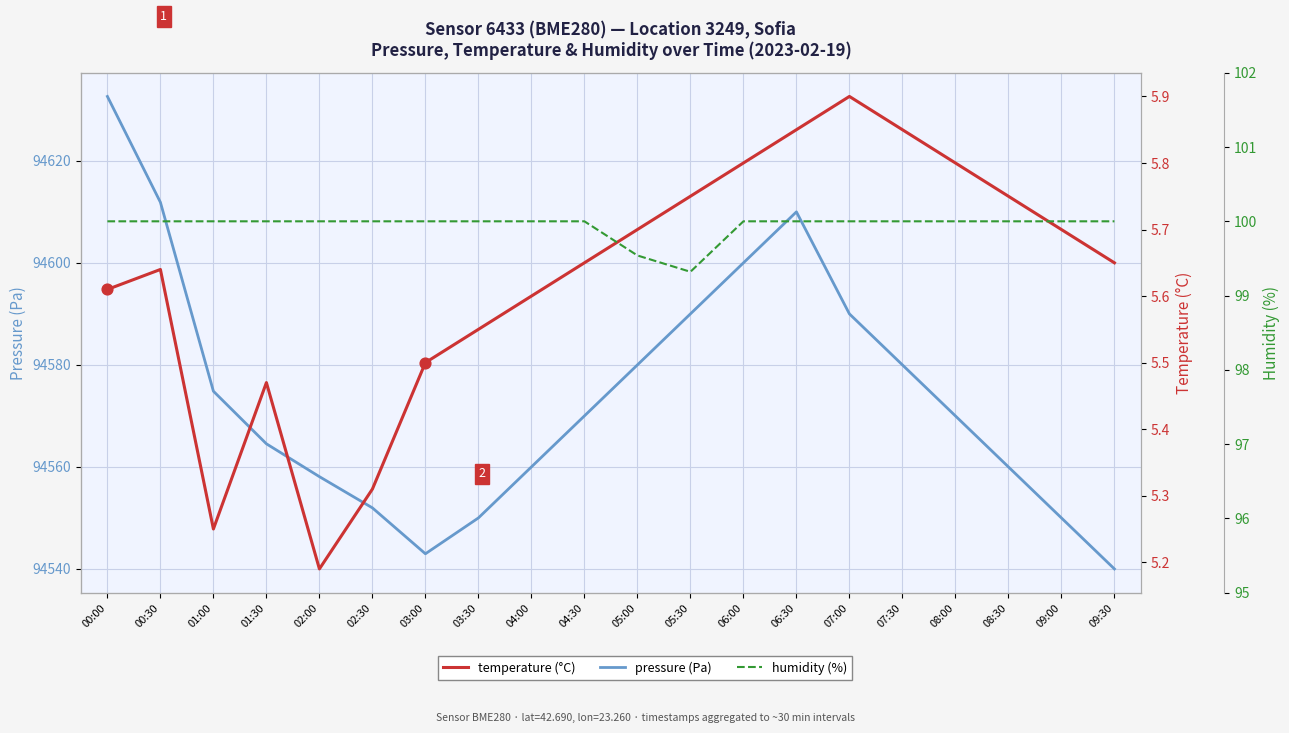

What are all the series names shown in the legend?

pressure (Pa), temperature (°C), humidity (%)